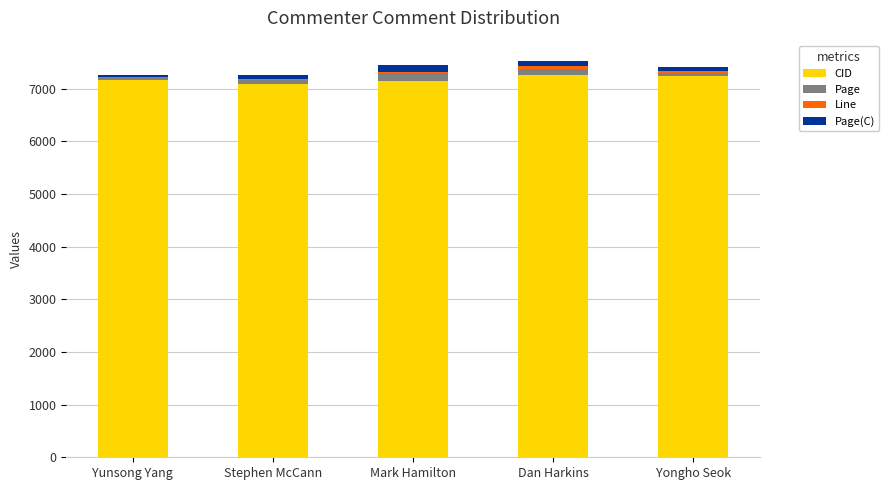

Does the chart contain stacked bars?

Yes